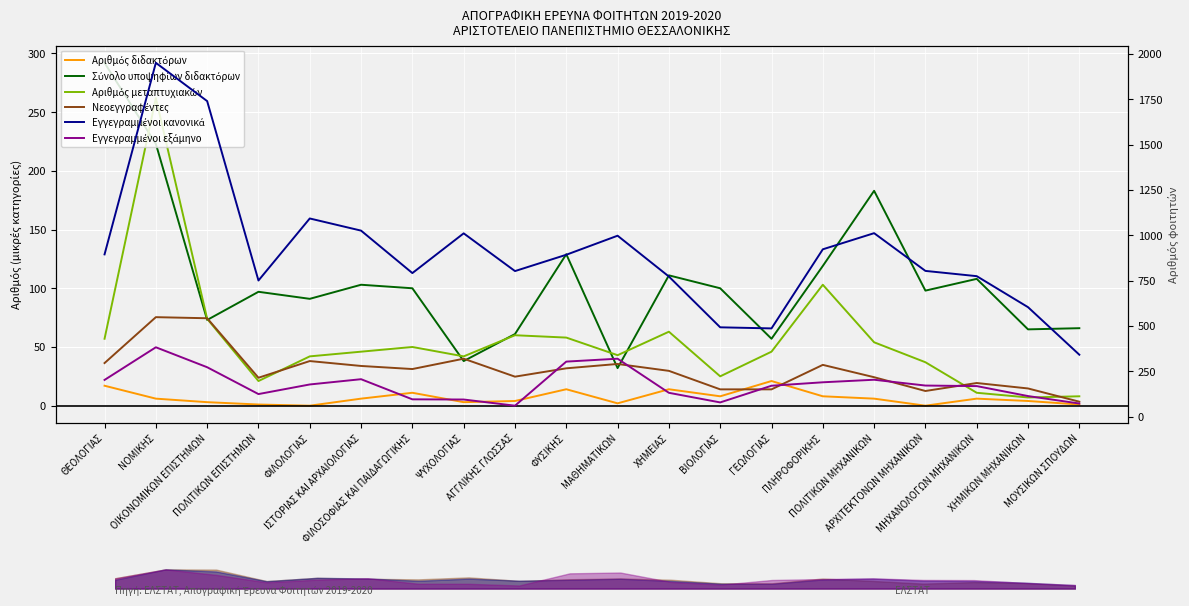

Reading right to left, extract all data points from this chart.

Αριθμός διδακτόρων: 1	4	6	0	6	8	21	8	14	2	14	4	3	11	6	0	1	3	6	17
Σύνολο υποψηφίων διδακτόρων: 66	65	108	98	183	119	57	100	111	32	129	61	38	100	103	91	97	73	223	292
Αριθμός μεταπτυχιακών: 8	7	11	37	54	103	46	25	63	43	58	60	42	50	46	42	21	74	262	57
Νεοεγγραφέντες: 83	156	186	142	218	286	151	151	253	291	267	221	320	263	280	307	215	543	549	296
Εγγεγραμμένοι κανονικά: 342	604	775	804	1012	923	487	493	773	998	893	803	1011	792	1026	1093	751	1740	1951	895
Εγγεγραμμένοι εξάμηνο: 73	114	169	172	204	190	171	79	132	320	304	61	95	96	207	178	125	273	383	203